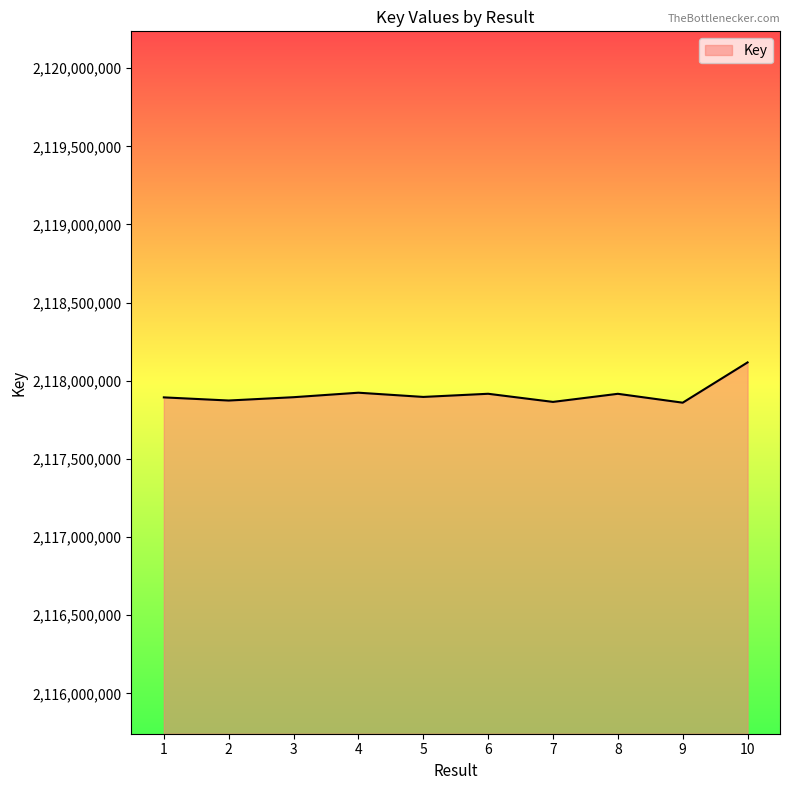

Approximately how many times larger is the value at 4 compared to 9?

1.0